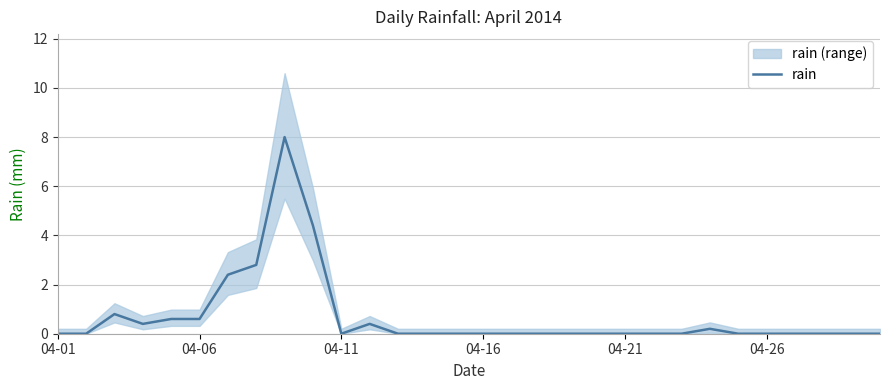

Count the number of categories in the chart.

30